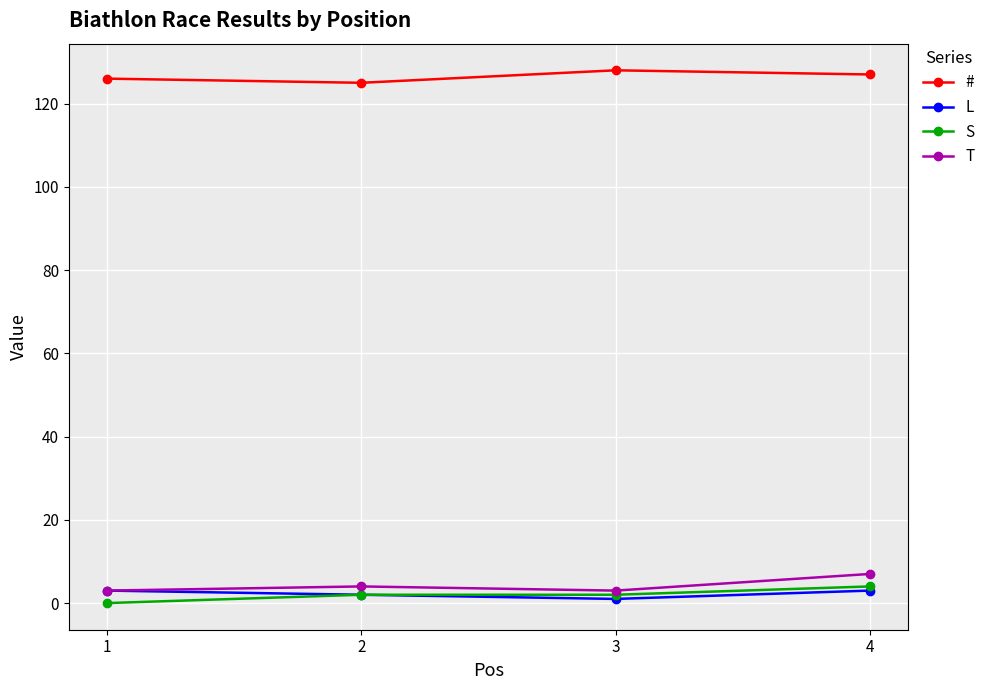

True or false: # and T intersect in this chart.

False